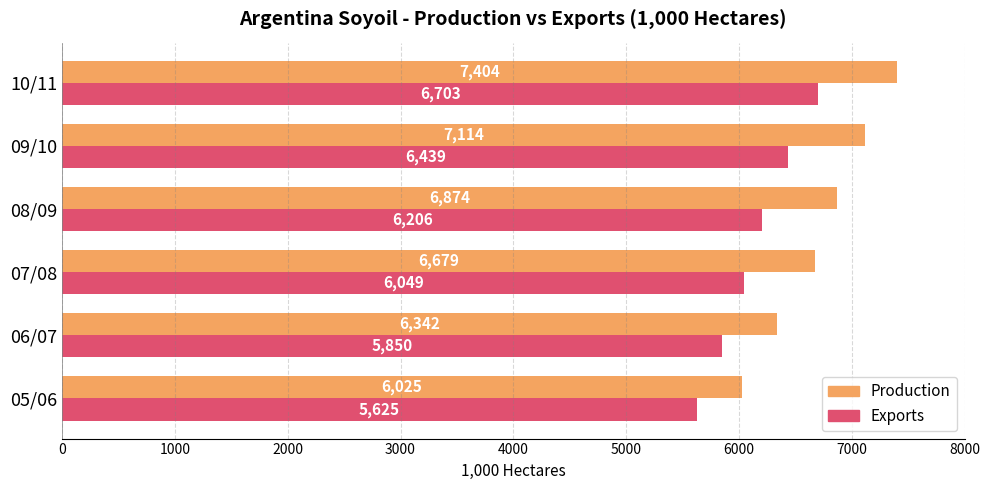

At how many categories does at least one series exceed 6410?

4